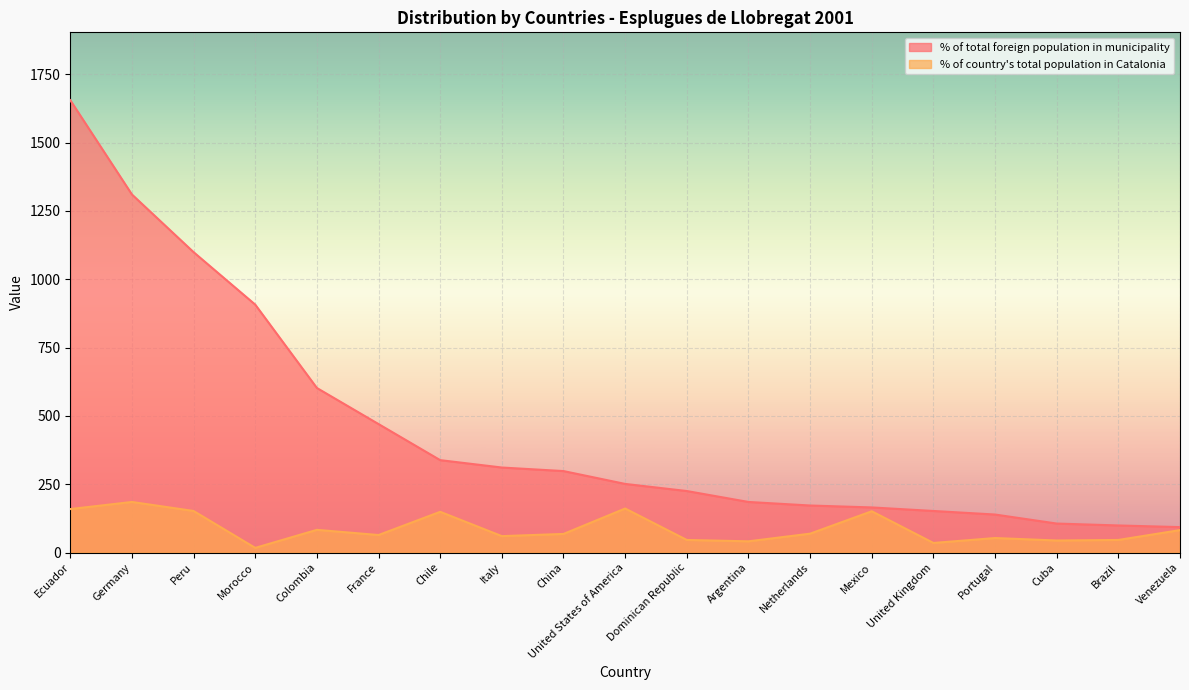

Reading left to right, extract all data points from this chart.

% of total foreign population in municipality: Ecuador=1655	Germany=1310	Peru=1099	Morocco=907	Colombia=602	France=470	Chile=338	Italy=311	China=298	United States of America=251	Dominican Republic=225	Argentina=185	Netherlands=172	Mexico=165	United Kingdom=152	Portugal=139	Cuba=106	Brazil=99	Venezuela=93
% of country total population in Catalonia: Ecuador=159	Germany=185	Peru=152	Morocco=17	Colombia=83	France=64	Chile=149	Italy=60	China=68	United States of America=161	Dominican Republic=46	Argentina=41	Netherlands=69	Mexico=151	United Kingdom=35	Portugal=53	Cuba=44	Brazil=46	Venezuela=82